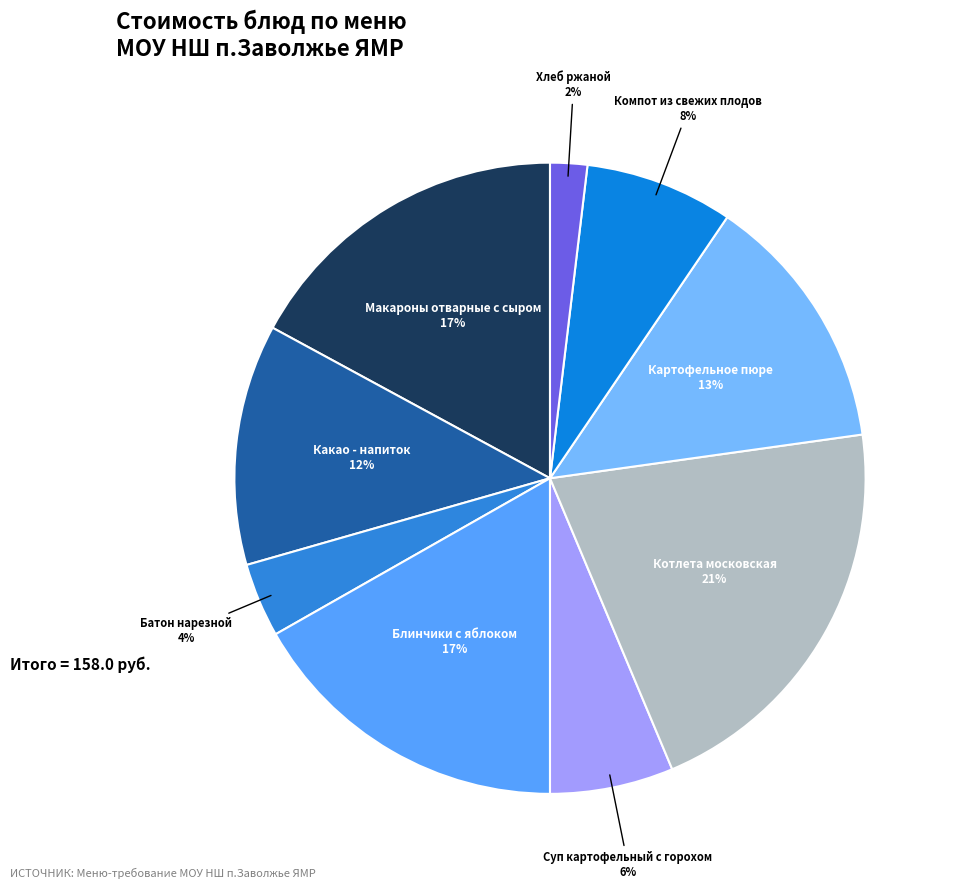

Count the number of slices in the pie.

9